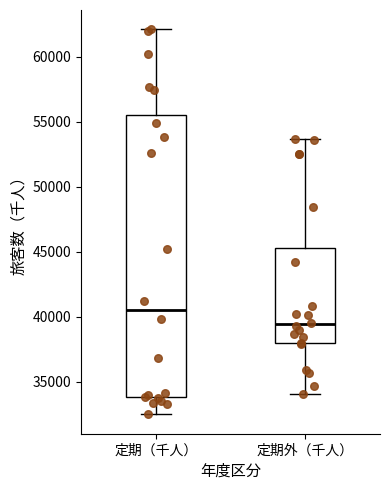

Comparing the boxes themselves (not the whiskers), which one is the tallest?

定期（千人）